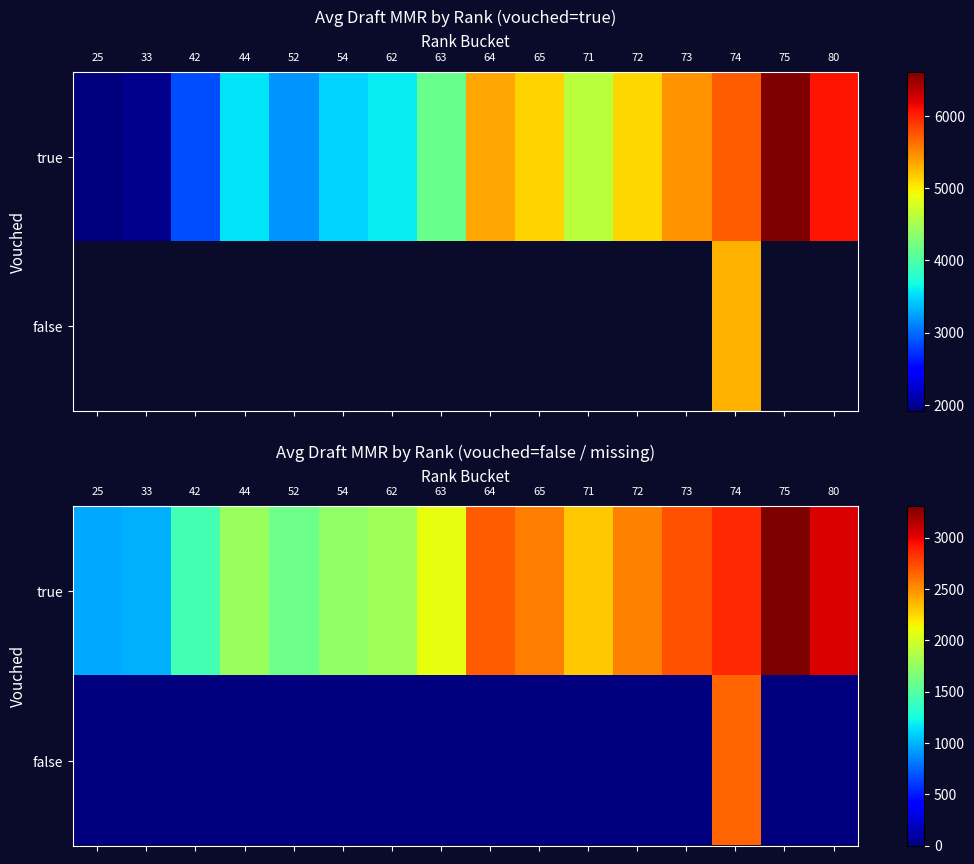

Which series changed the most between 25 and 71?

true